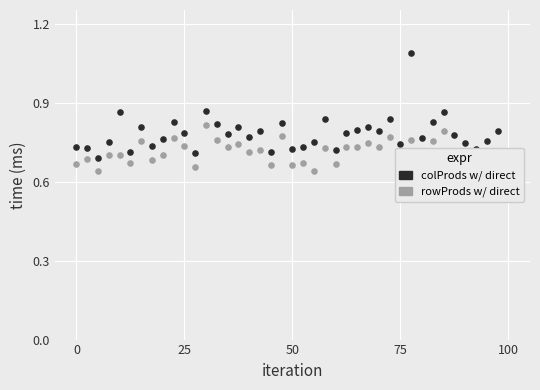

Is the value of P2 at 25 greater than the value of P1 at 23?

No